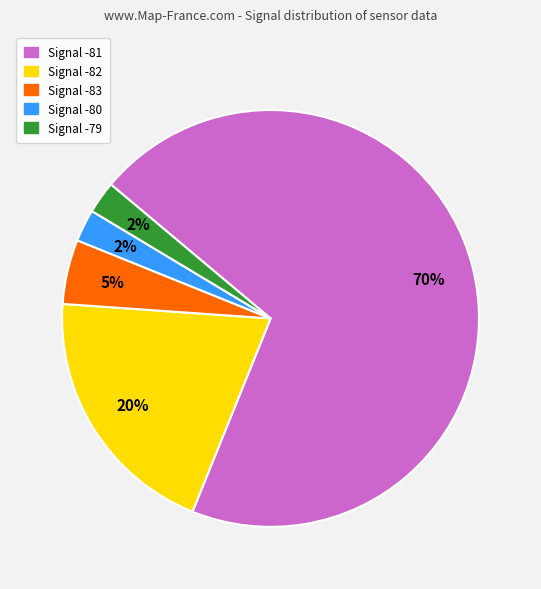

To the nearest percent, what is the average slice percentage?

20%